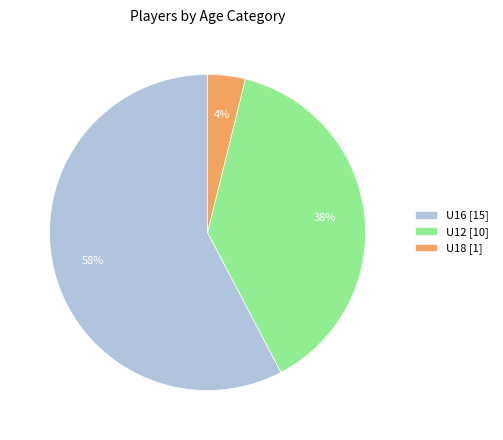

Is U12 the majority of the pie?

No